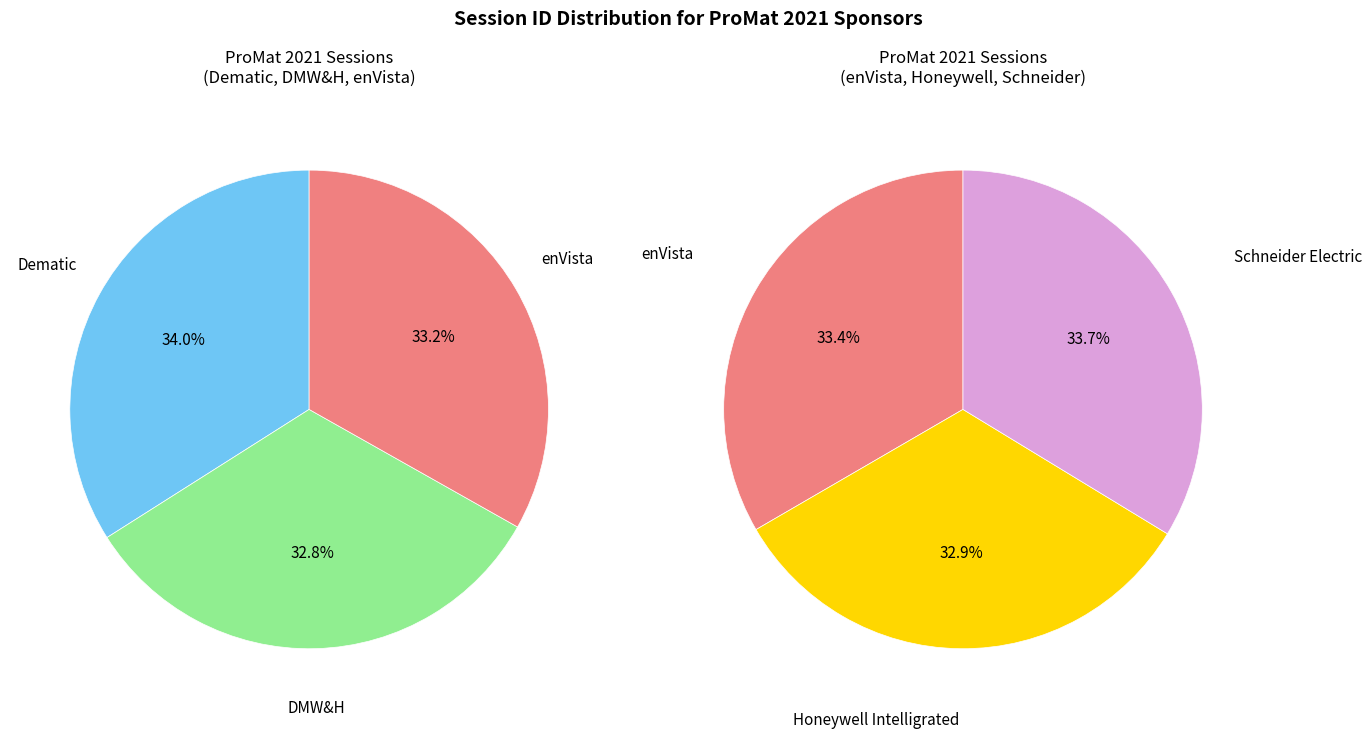

What is the largest slice in the pie chart?

Dematic